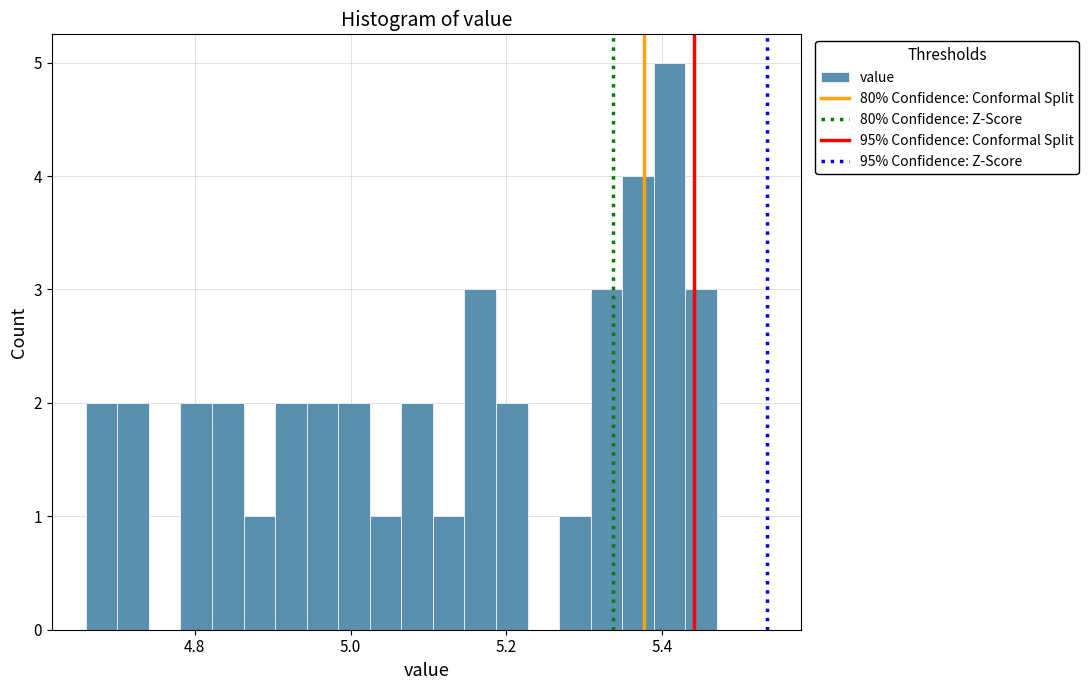

Read against the x-axis, roughly where is the centre of the tallest bar?

5.40